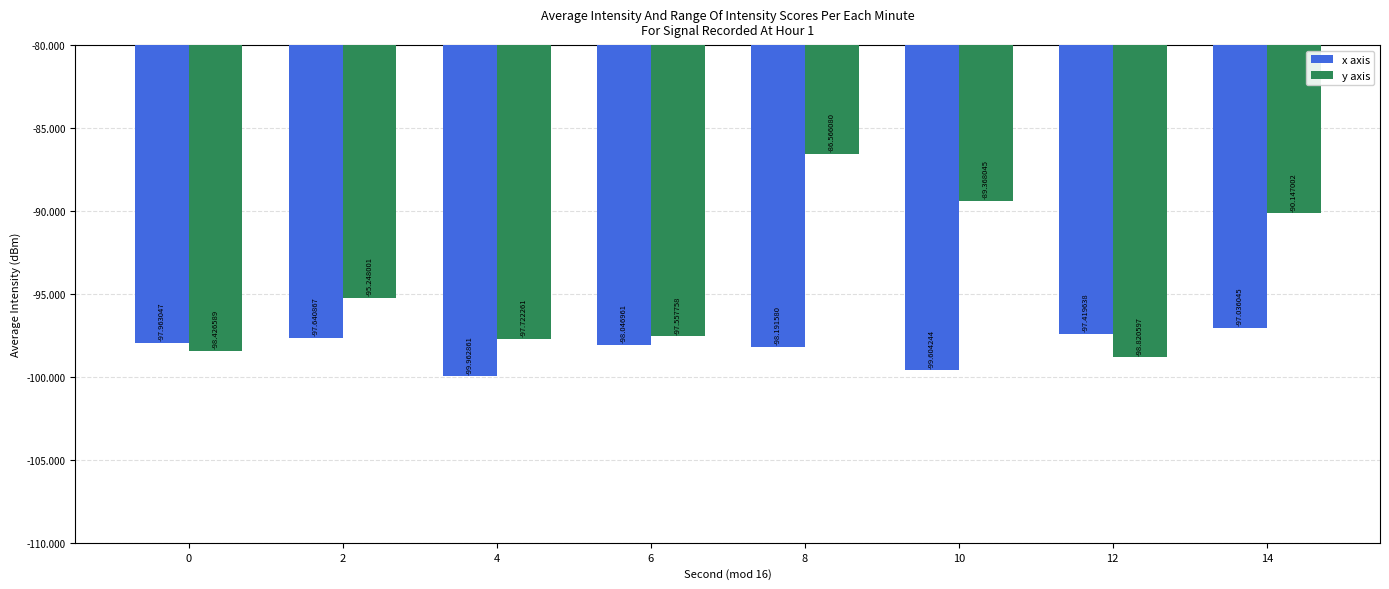

What is the value of the x axis bar at the 1st from the left?

-98.0